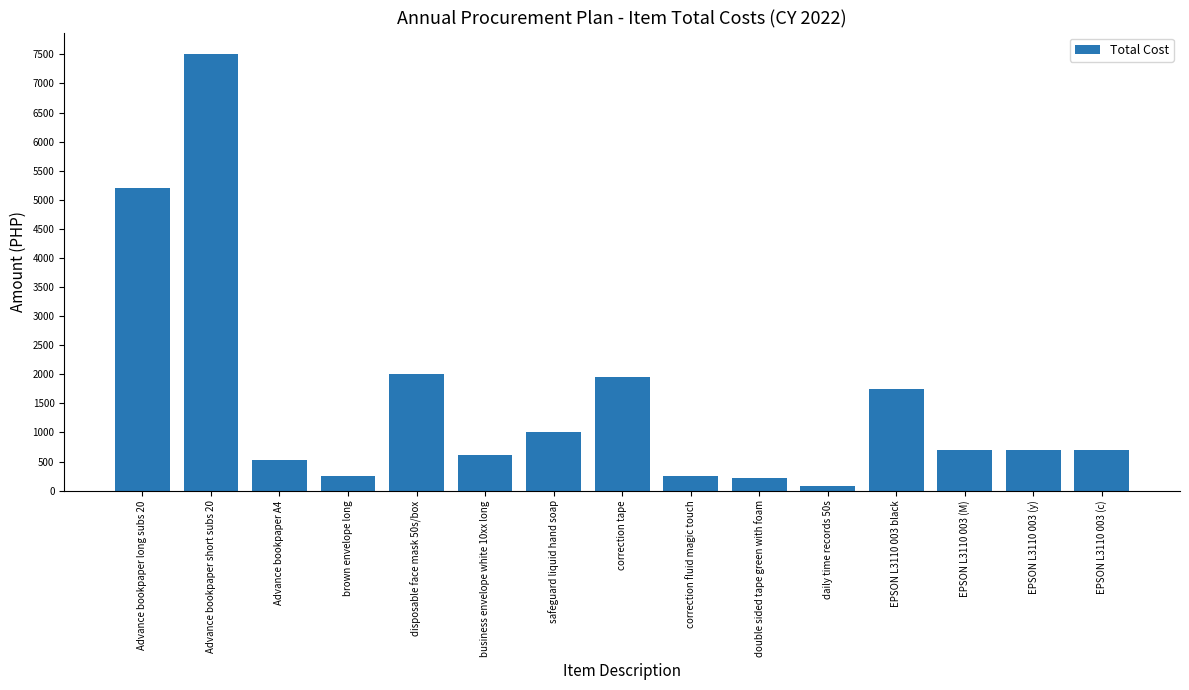

Which has a higher value, Advance bookpaper long subs 20 or brown envelope long?

Advance bookpaper long subs 20